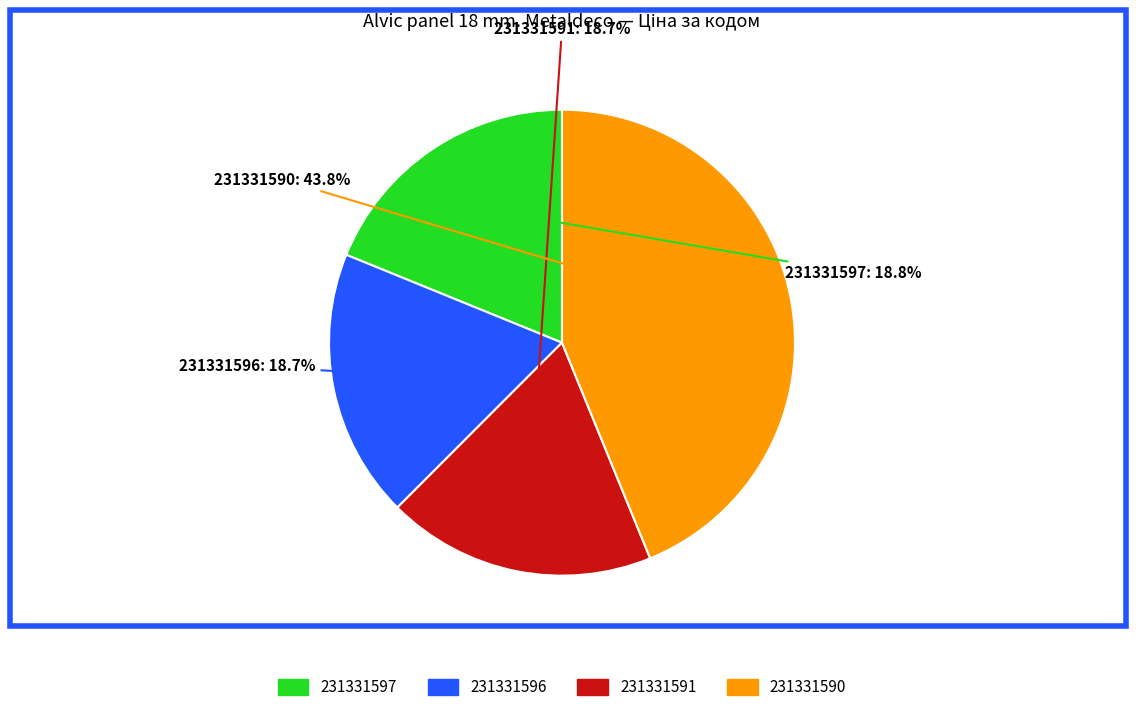

Approximately how many times larger is the value at 231331597 compared to 231331590?

0.4